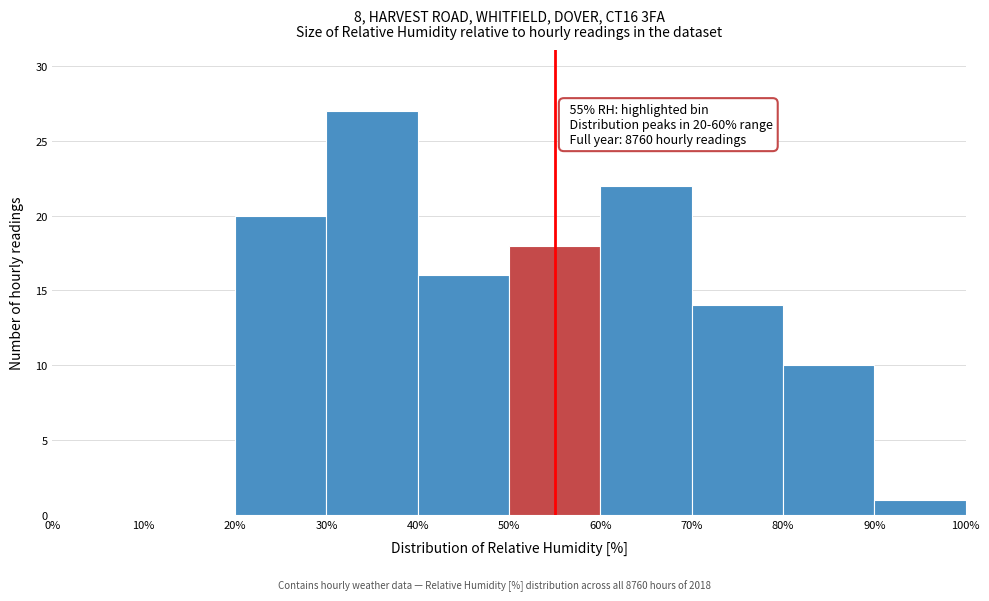

Which range on the x-axis has the tallest bar?

30% to 40%